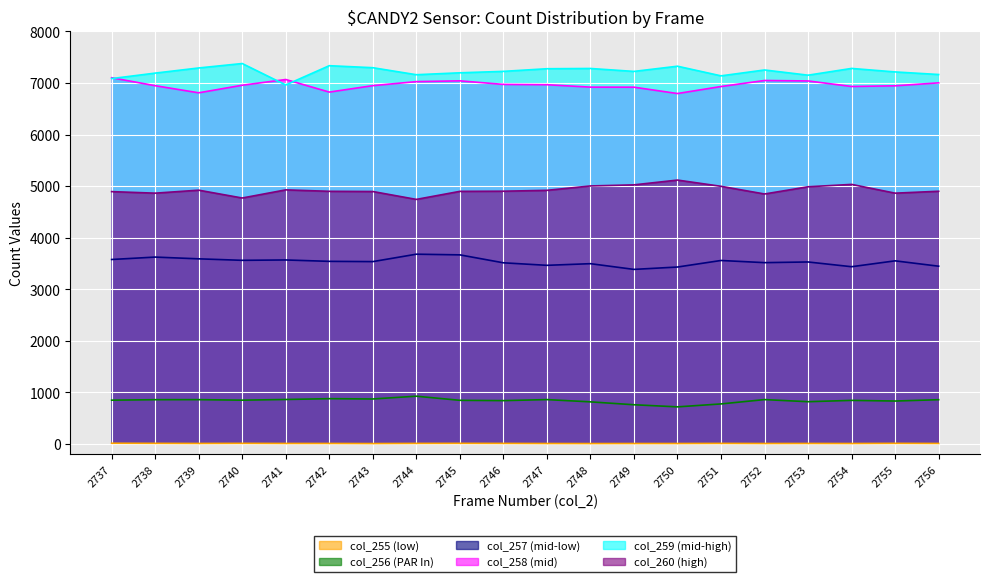

True or false: col_257 and col_256 cross at least once.

False